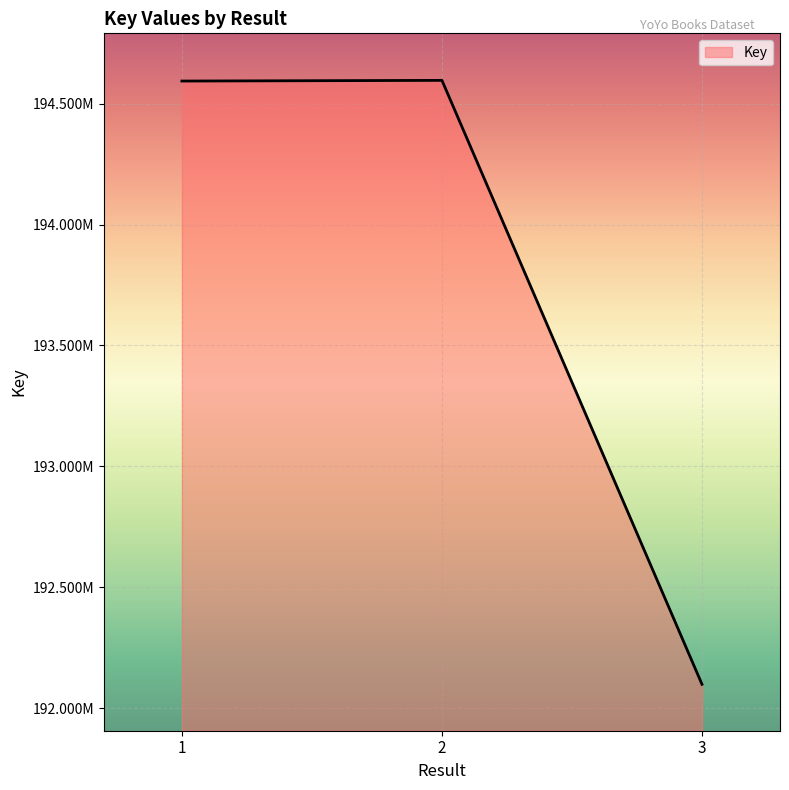

Does the chart display data point markers on the line(s)?

No